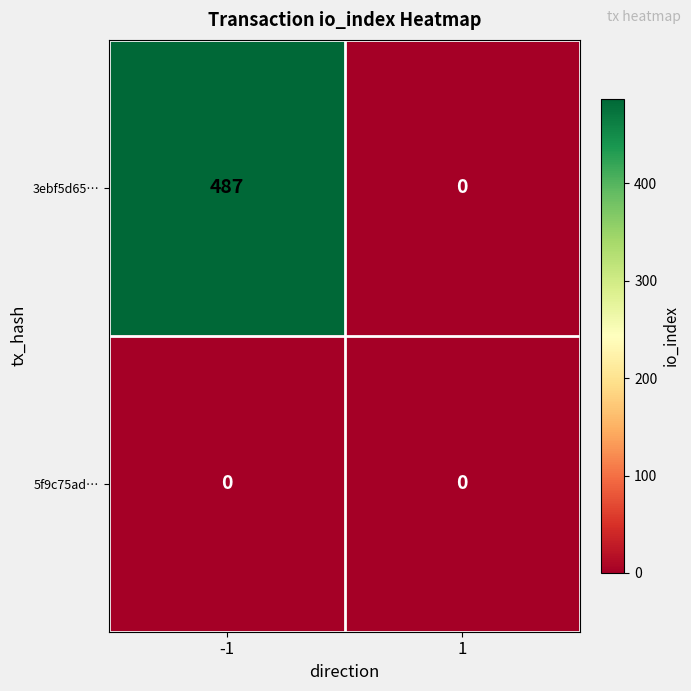

Reading left to right, extract all data points from this chart.

3ebf5d65…: 487	0
5f9c75ad…: 0	0